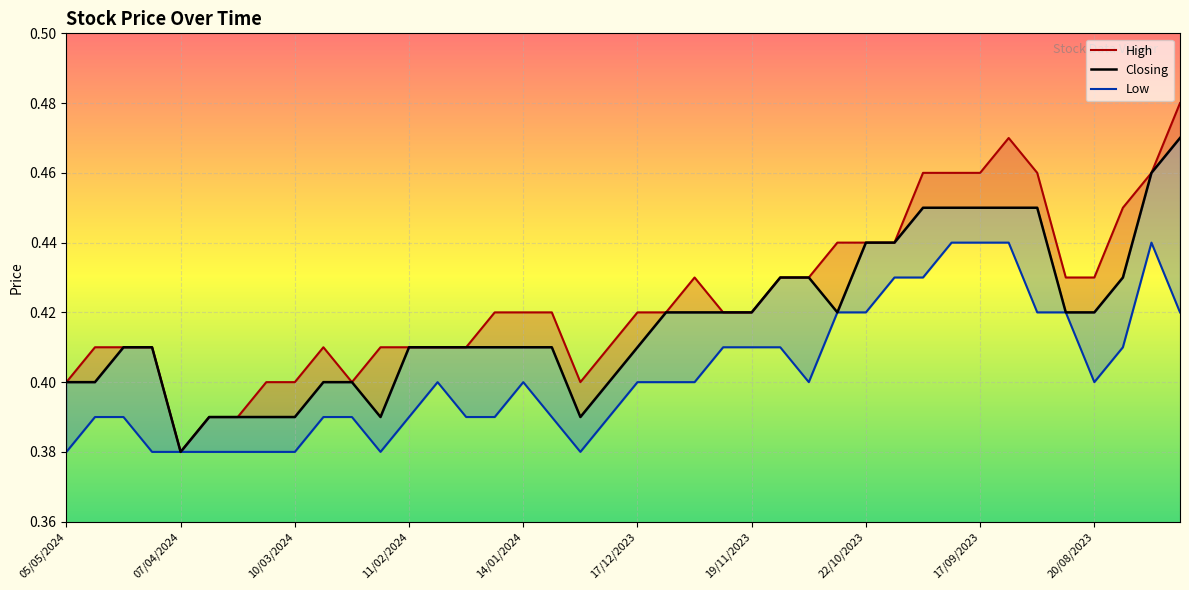

What is the difference between the maximum and minimum values in the High series?

0.1